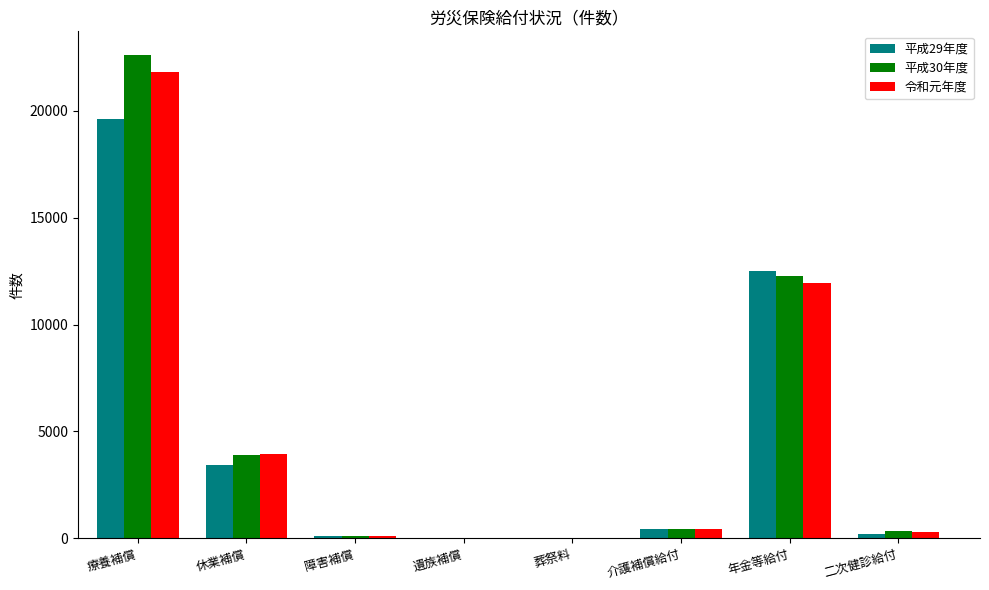

Is the value of 平成29年度 at 休業補償 greater than the value of 平成30年度 at 介護補償給付?

Yes